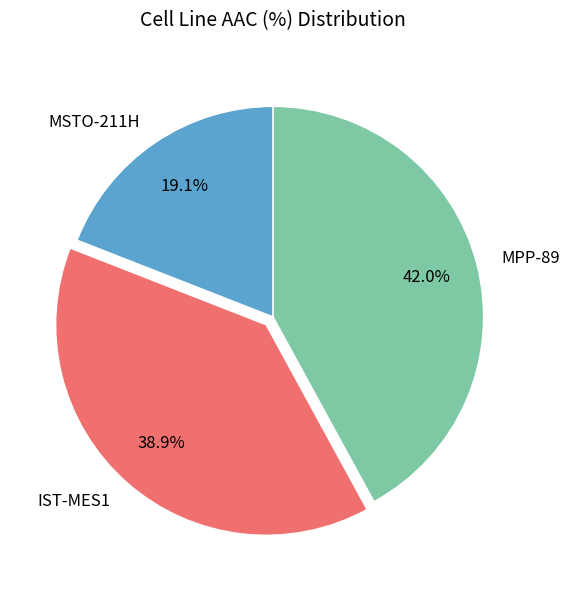

Which has a higher value, MPP-89 or IST-MES1?

MPP-89